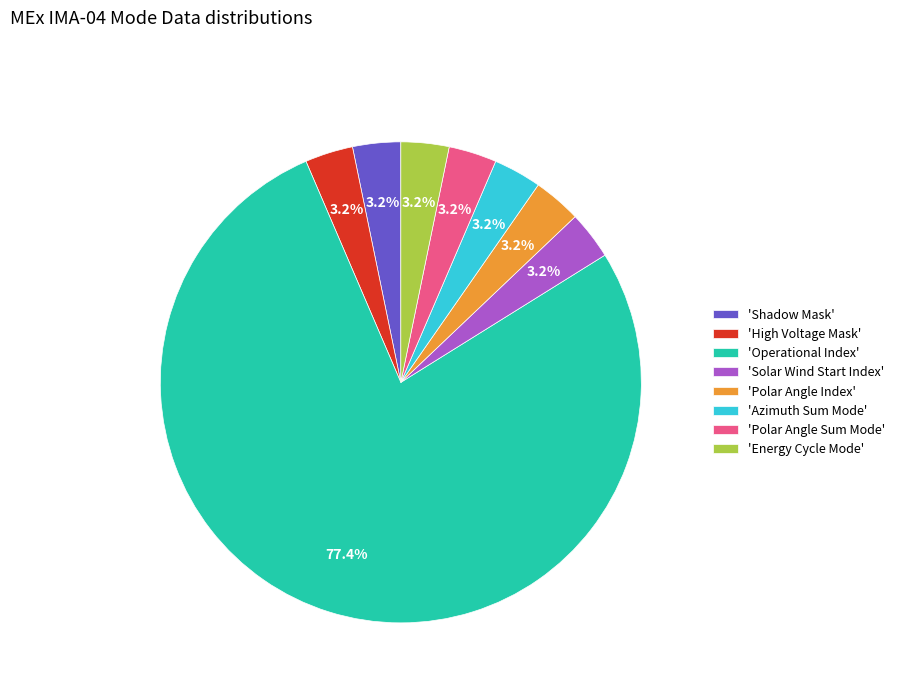

What is the largest slice in the pie chart?

'Operational Index'